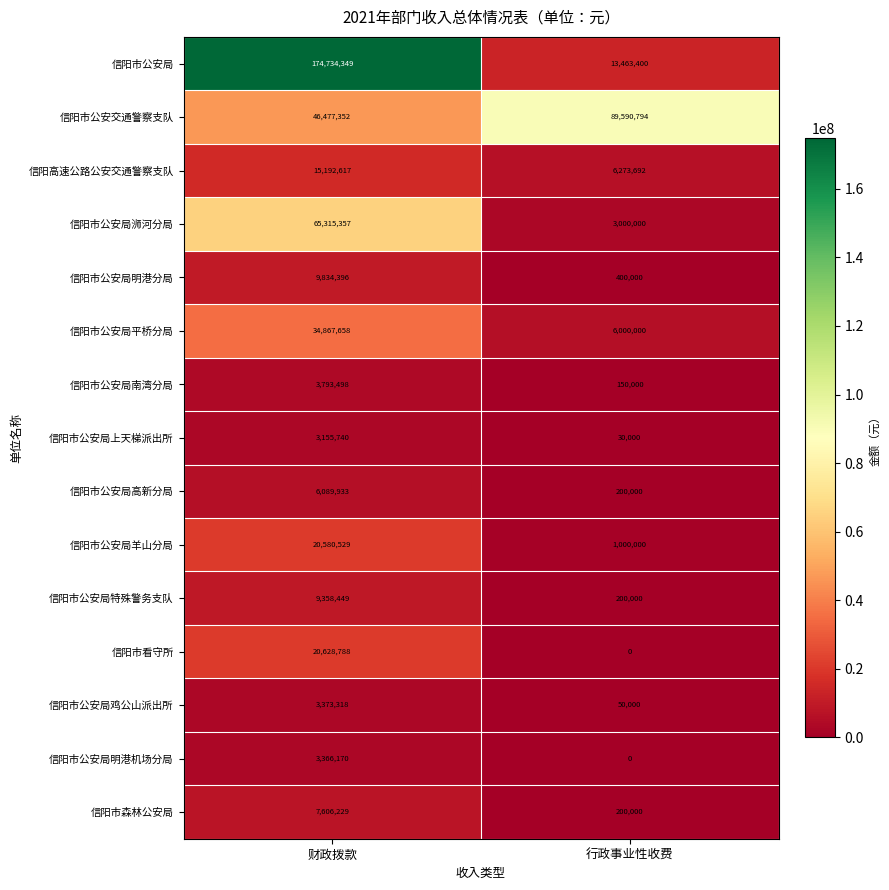

How many data points does each series have?

2